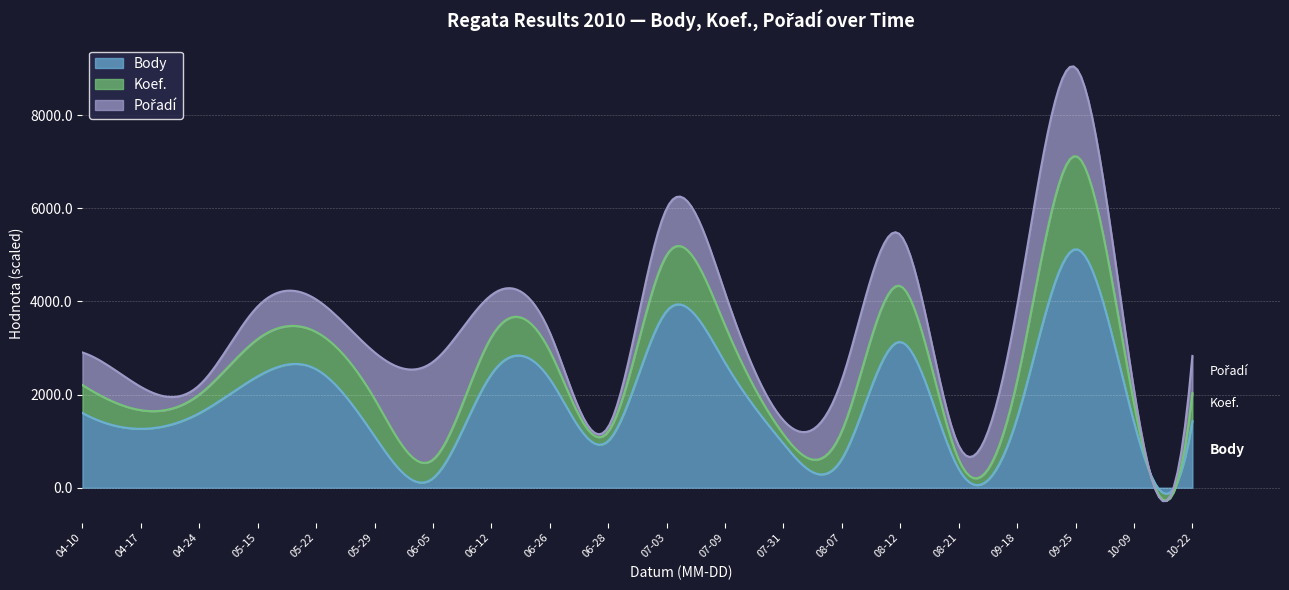

The value of Pořadí at 2010-05-29 is 13. True or false?

False